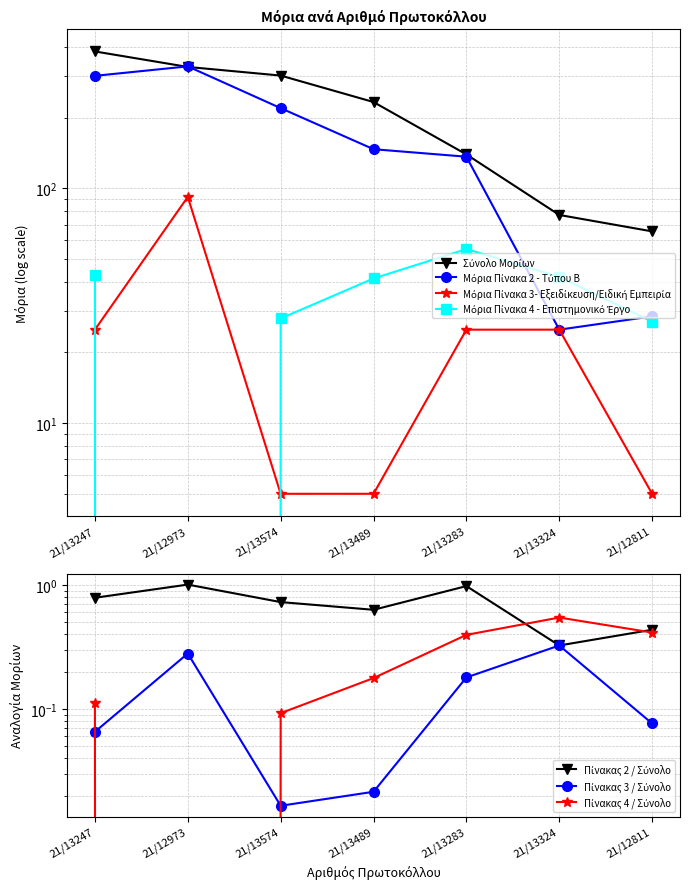

Reading left to right, extract all data points from this chart.

Σύνολο Μορίων: 382.6	328.7	302.1	233.0	139.4	77.0	65.5
Μόρια Πίνακα 2 - Τύπου Β: 301.3	330.6	219.5	146.7	136.3	25.0	28.5
Μόρια Πίνακα 3- Εξειδίκευση/Ειδική Εμπειρία: 25.0	91.9	5.0	5.0	25.0	25.0	5.0
Μόρια Πίνακα 4 - Επιστημονικό Έργο: 42.5	0.0	27.9	41.3	55.1	42.0	27.1